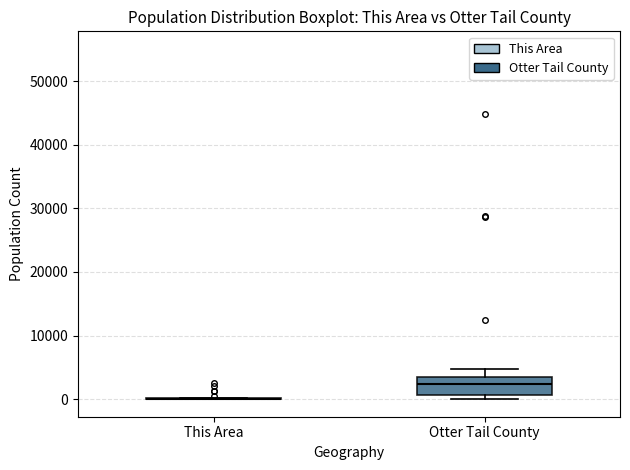

Reading left to right, transcribe this box plot: for each box, give where its median line is, the range the box spans, and where its two whiskers end, as read against the y-axis. The values are not printed on the chart, so give them approximately, as read against the axis.

This Area: box collapsed to a line at 0, whiskers 0 to 0
Otter Tail County: median 2000, box 1000 to 4000, whiskers 0 to 5000